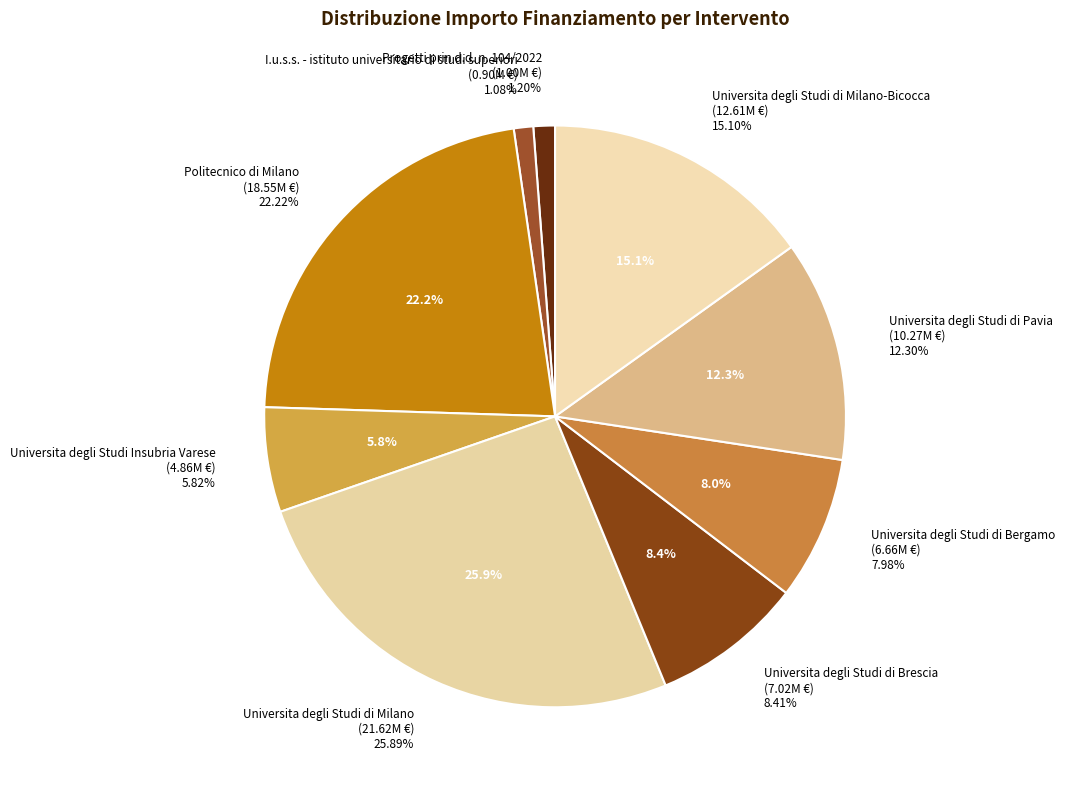

Rank the categories by value from lowest to highest.

I.u.s.s. - istituto universitario di studi superiori, Progetti prin d.d. n. 104/2022, Universita degli Studi Insubria Varese, Universita degli Studi di Bergamo, Universita degli Studi di Brescia, Universita degli Studi di Pavia, Universita degli Studi di Milano-Bicocca, Politecnico di Milano, Universita degli Studi di Milano